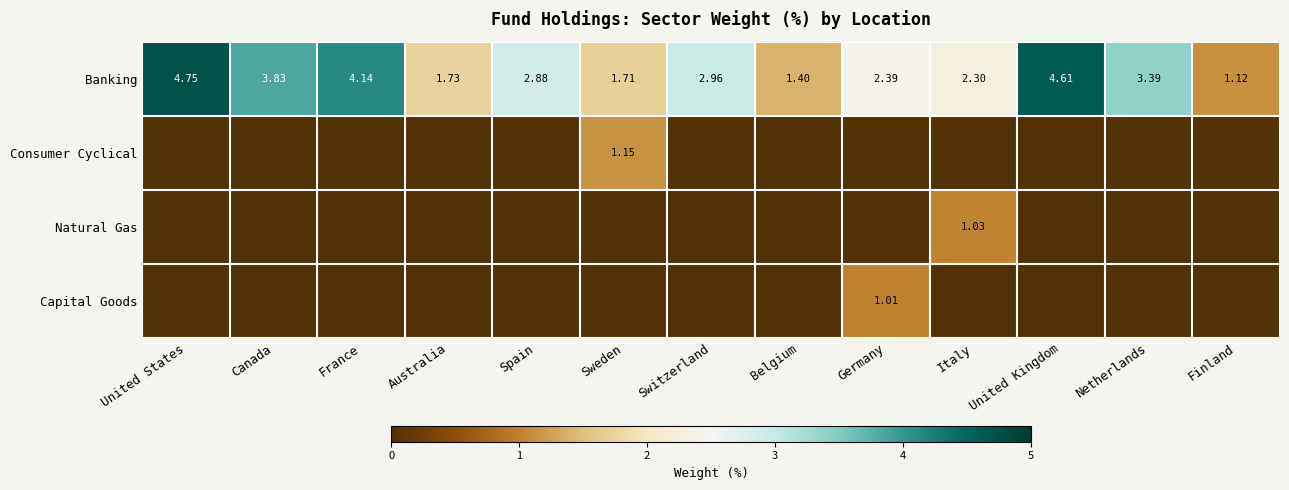

At which label is Banking closest to 2?

Australia